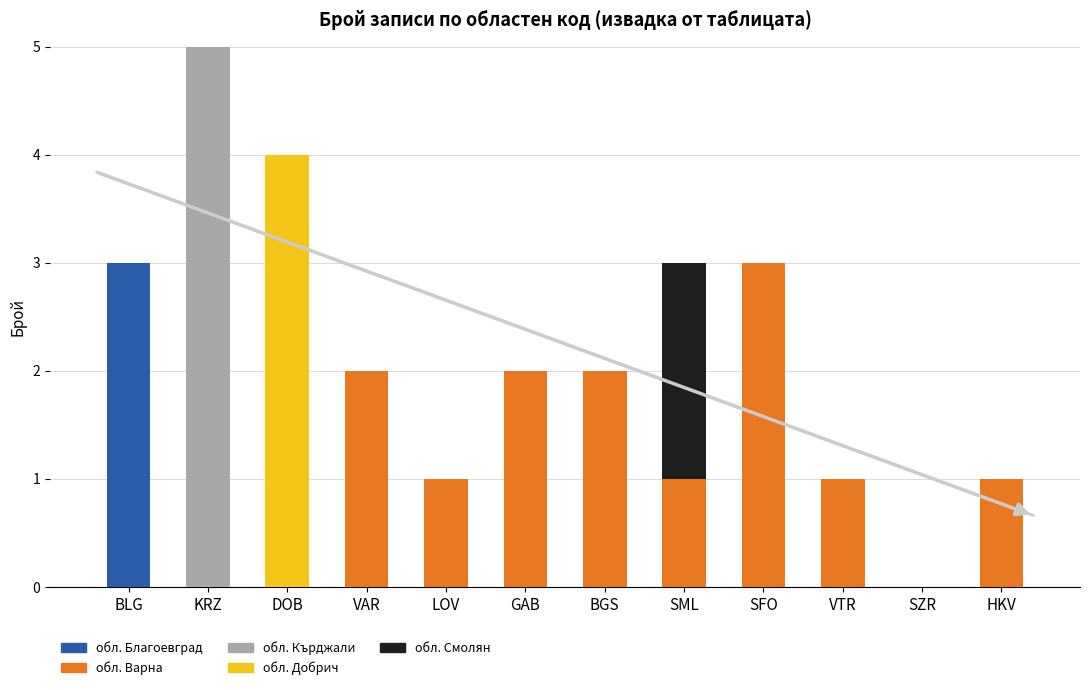

At which label is обл. Благоевград closest to 1?

KRZ